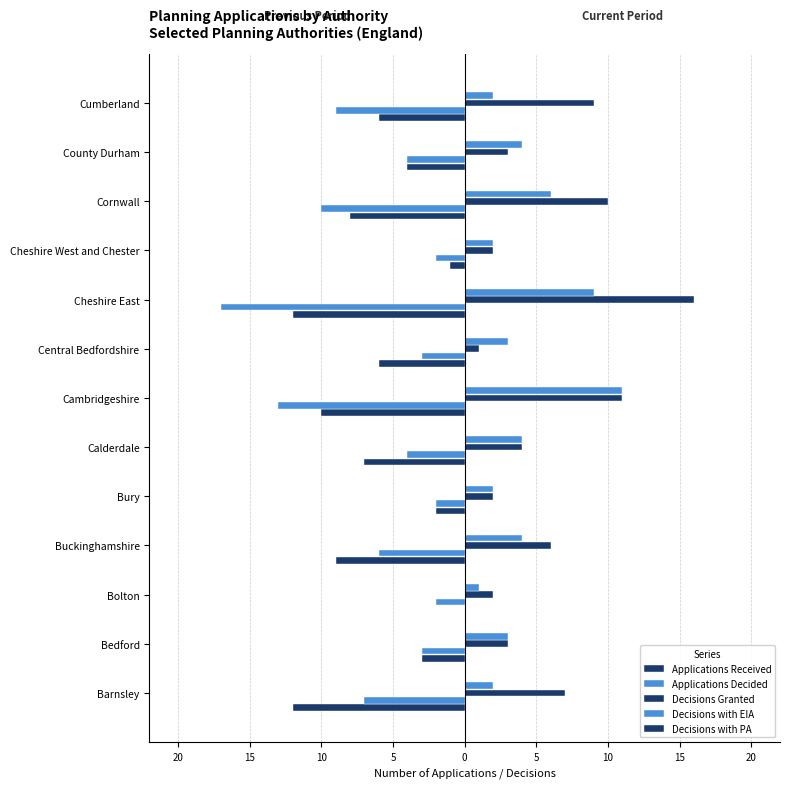

Which series has the widest spread of values?

Applications Decided